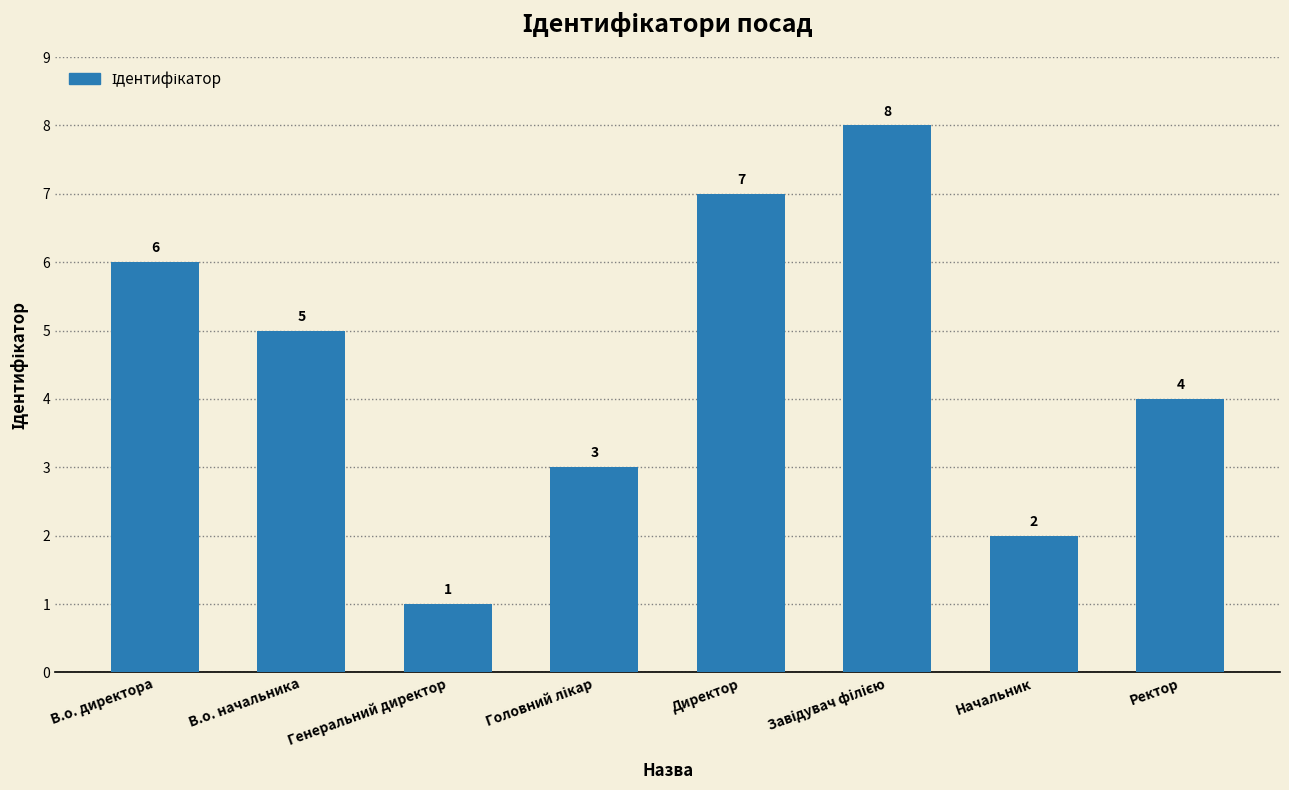

What is the value of the 6th bar from the left?

8